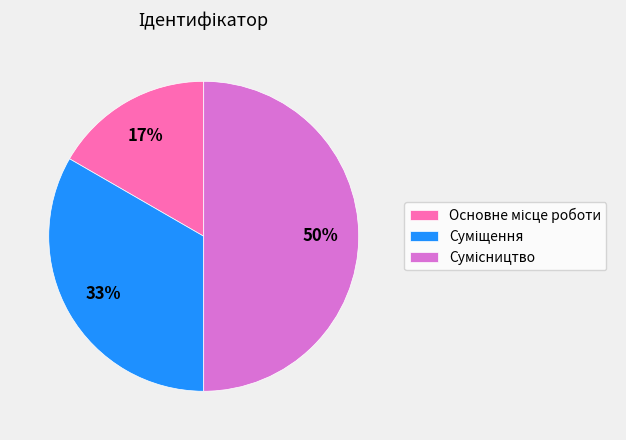

To the nearest percent, what is the difference between the largest and smallest slice percentages?

33%